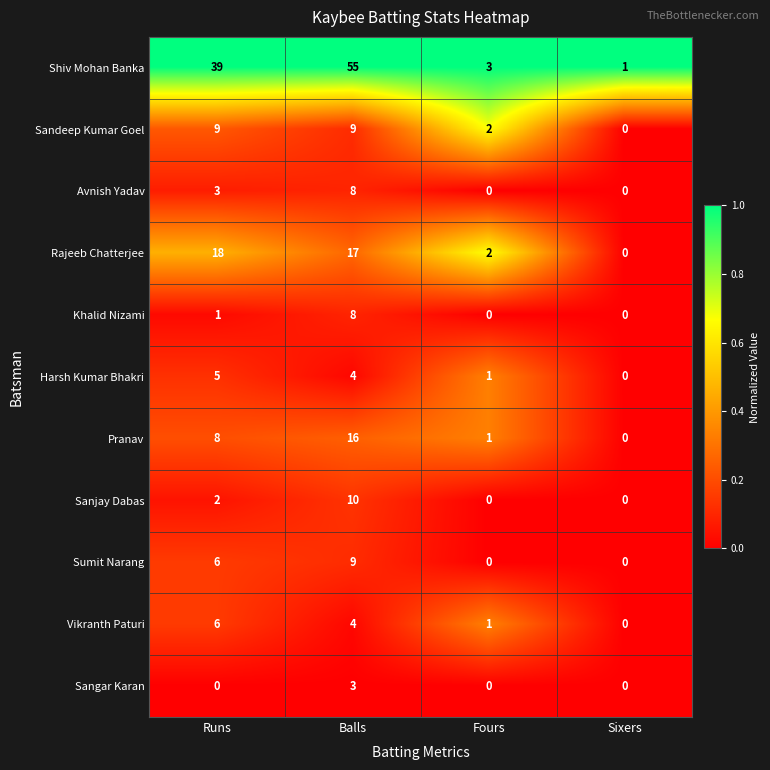

The value of Sumit Narang at Sixers is 0. True or false?

True